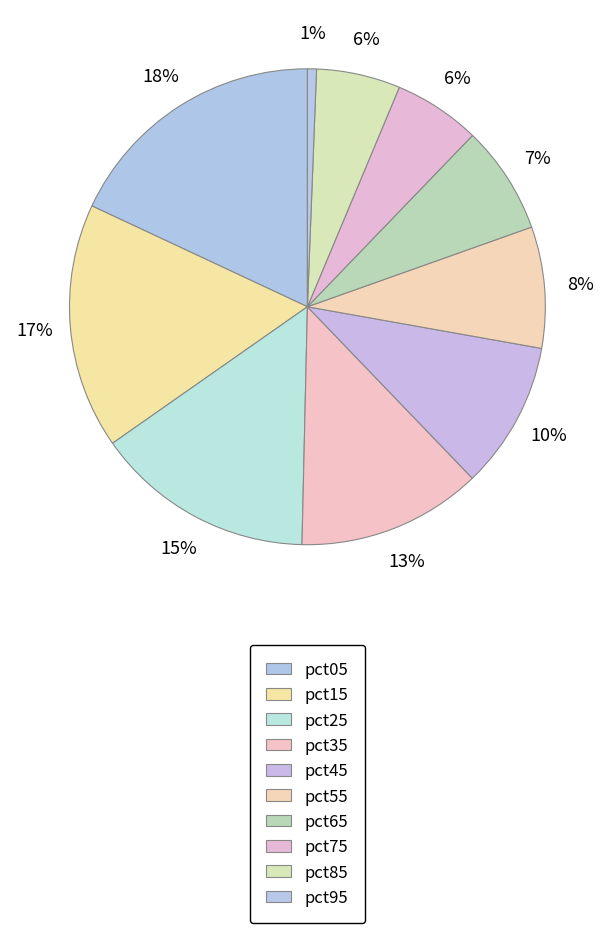

To the nearest percent, what portion does pct65 represent?

7%